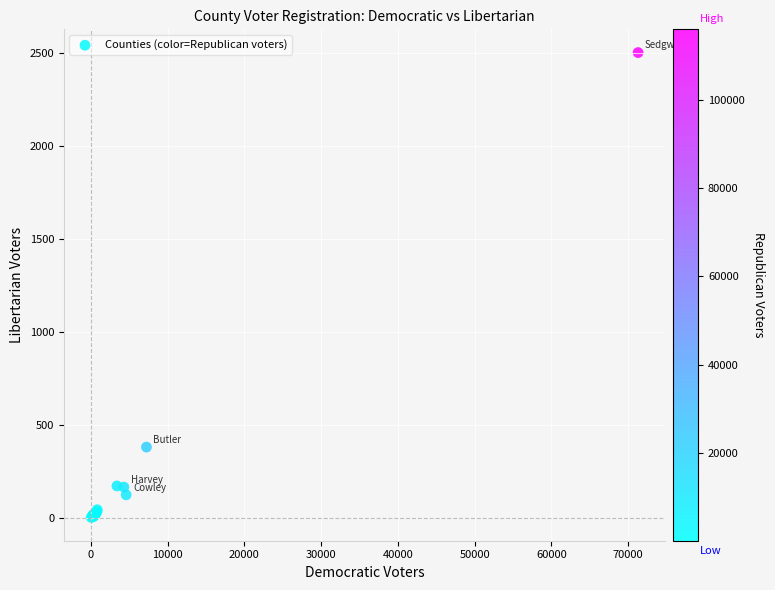

What Y value in the scatter plot is closest to 1250?

379.4